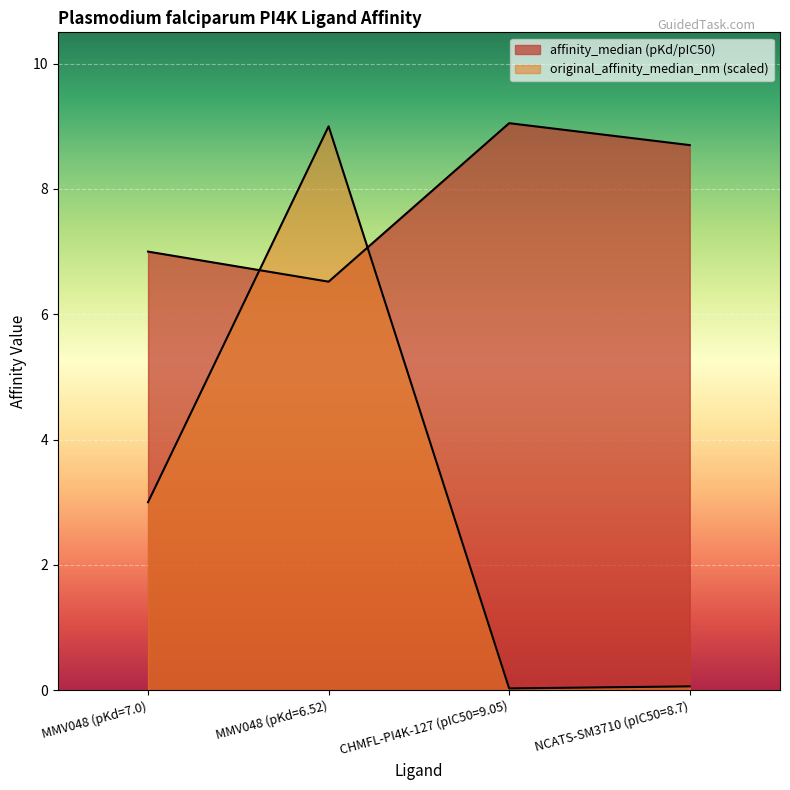

What is the label of the 3rd point from the right?

MMV048 (pKd=6.52)